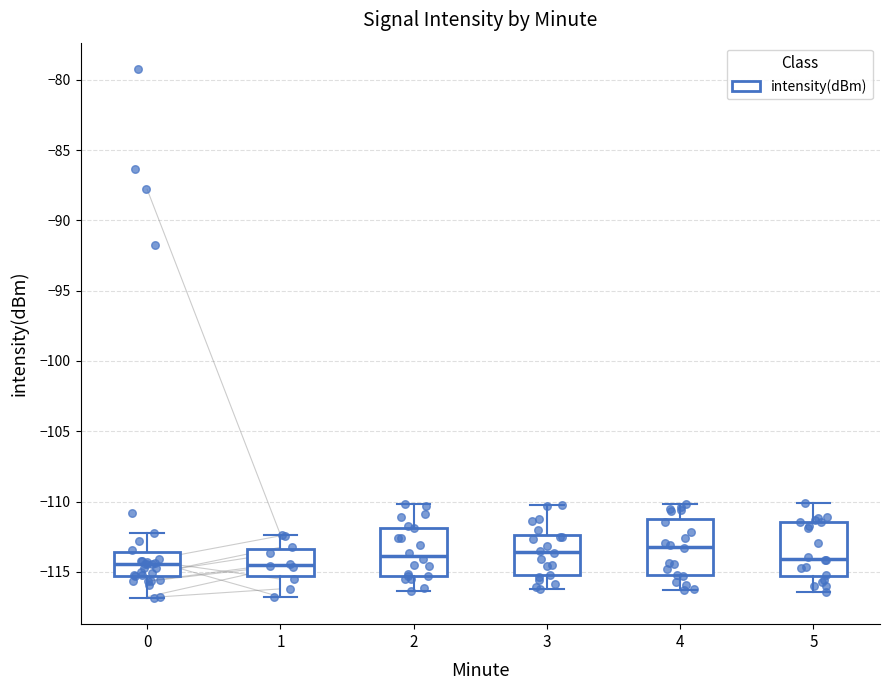

Where is the lower edge of the box at x = 1 on the y-axis? The values are not printed on the chart, so give them approximately, as read against the axis.

-115.5